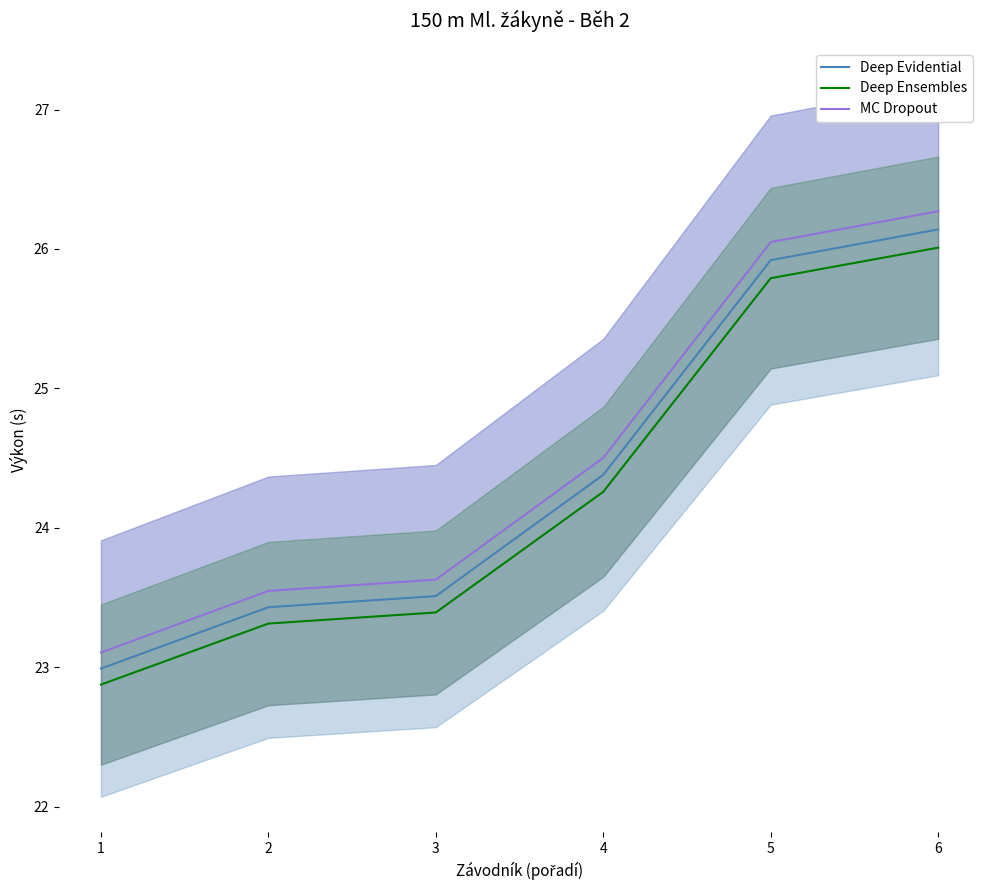

What is the average value of the MC Dropout series?

24.5